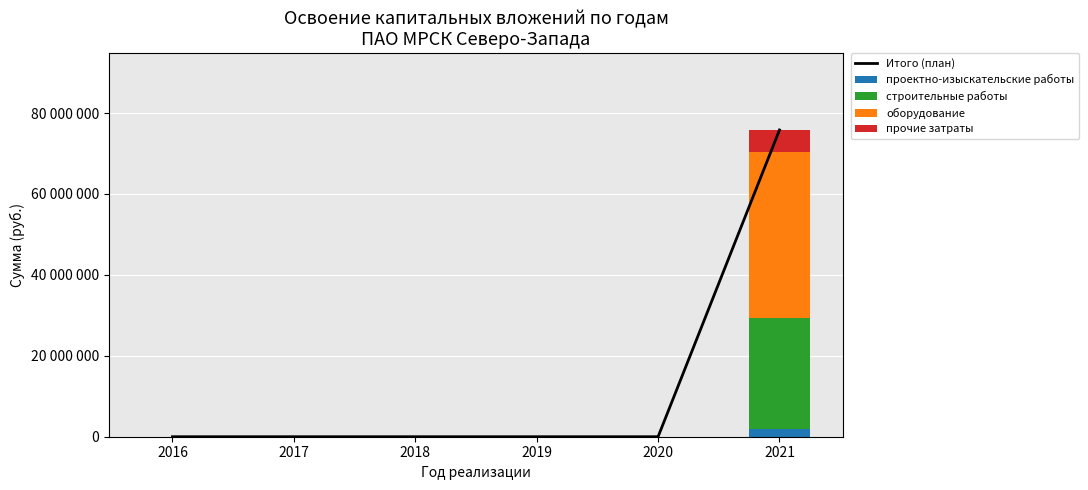

Which series changed the most between 2016 and 2021?

Итого (план)